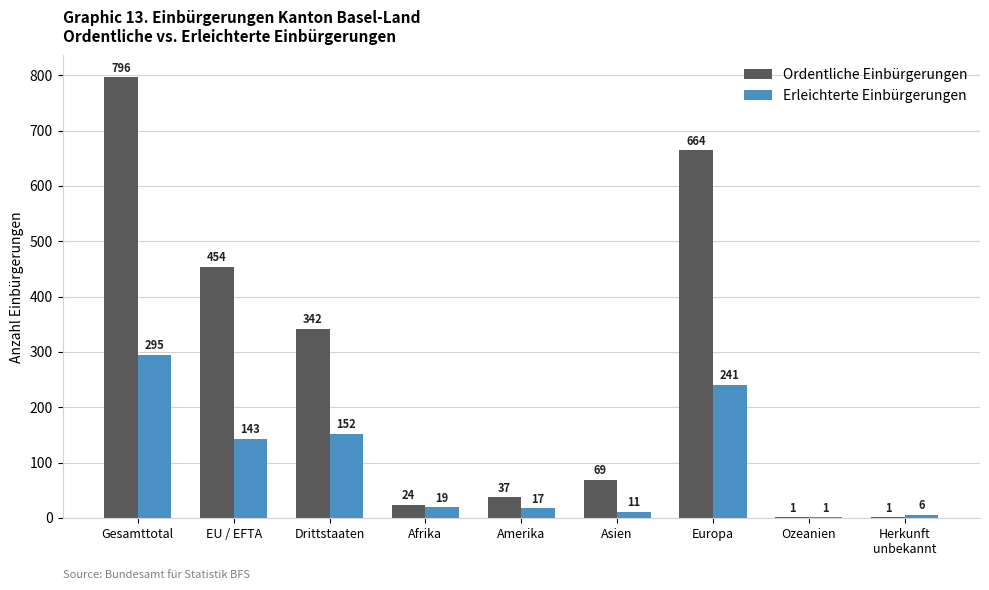

Which series has the largest total across all categories?

Ordentliche Einbürgerungen